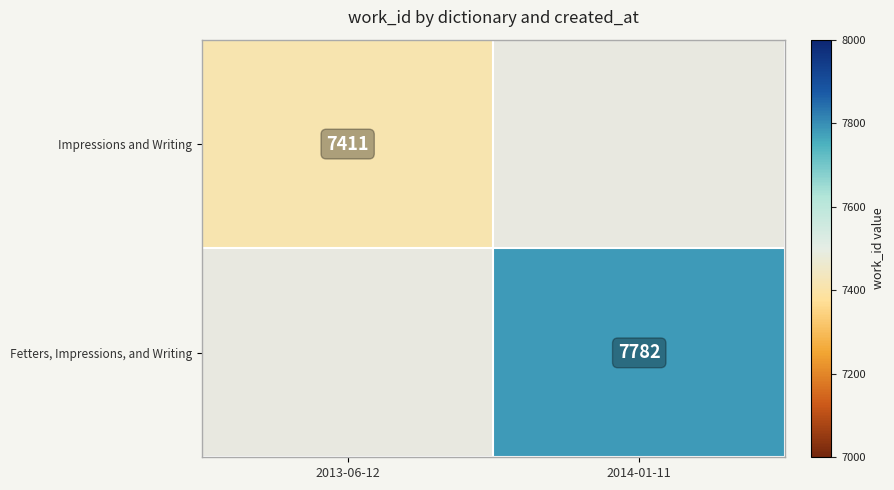

The value of Fetters, Impressions, and Writing at 2014-01-11 is 11675. True or false?

False